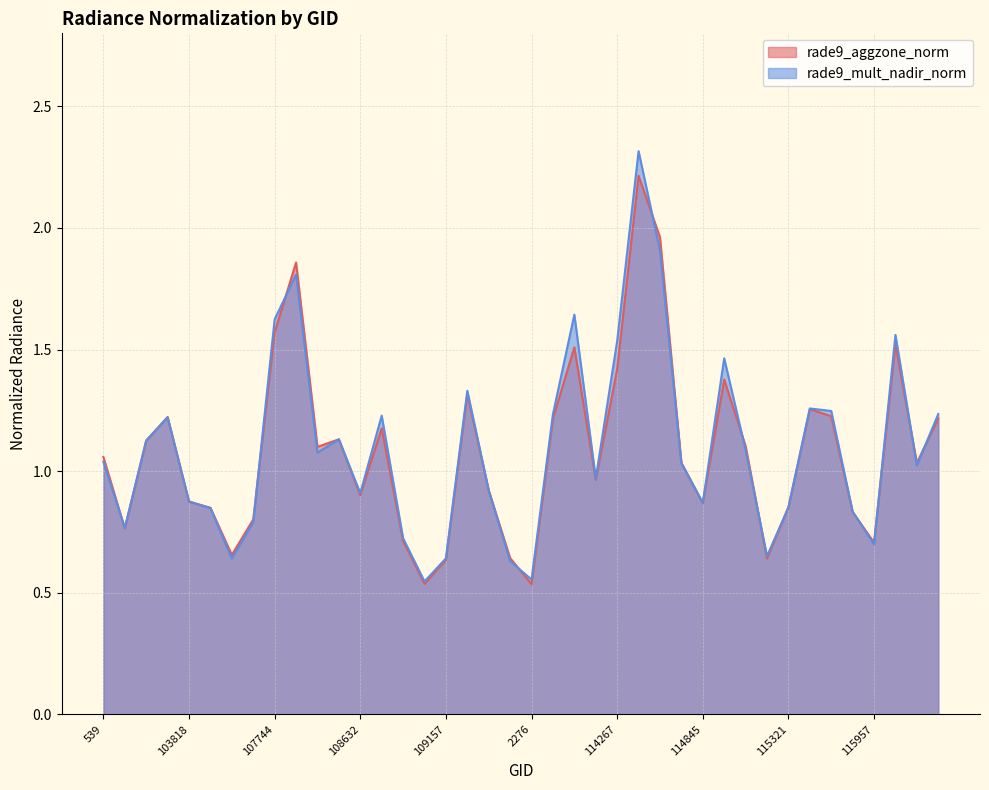

Which series has the widest spread of values?

rade9_mult_nadir_norm